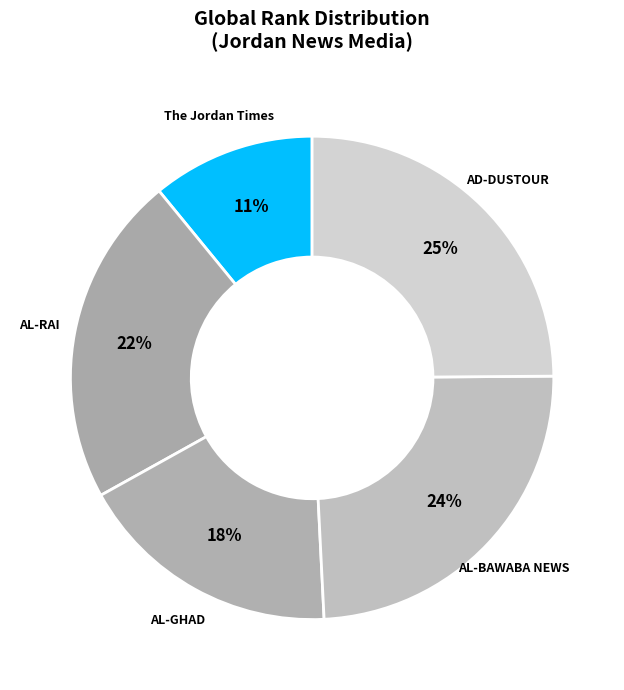

How many segments does this pie chart have?

5